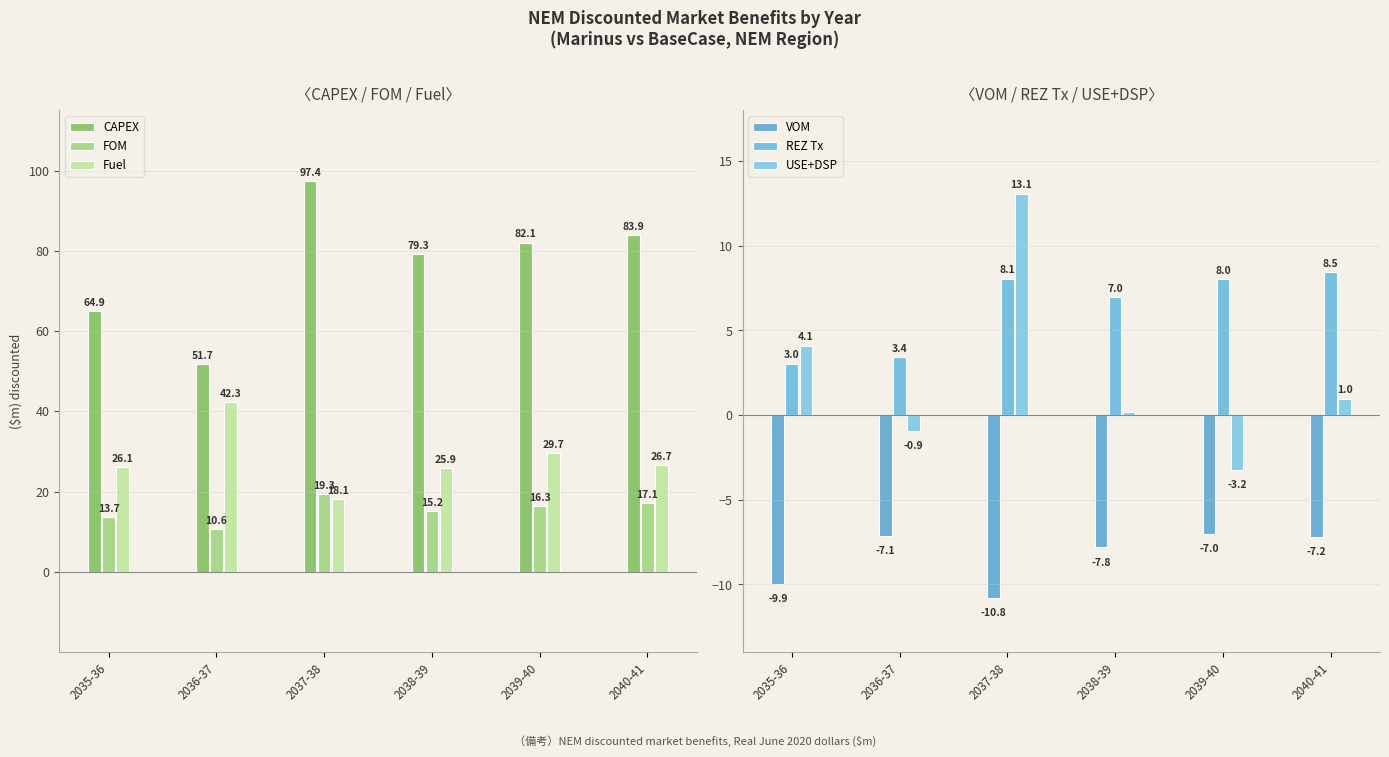

What are all the series names shown in the legend?

CAPEX, FOM, Fuel, VOM, REZ Tx, USE+DSP